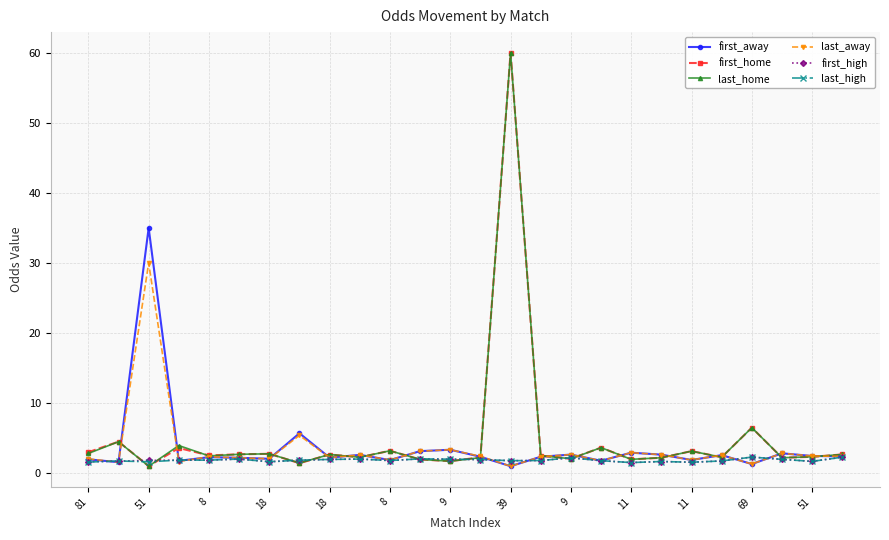

What is the difference between the second highest and second lowest values in the last_away series?

4.1